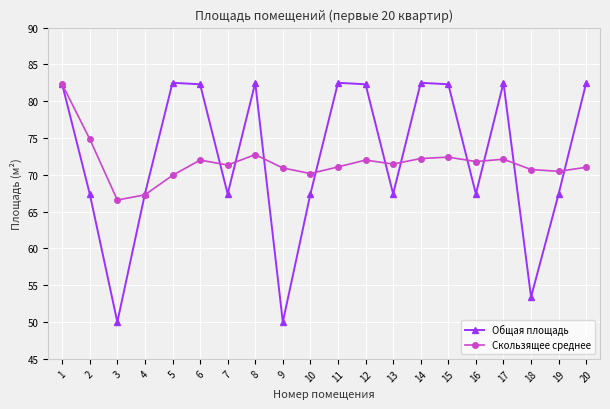

What is the greatest value displayed?

82.5